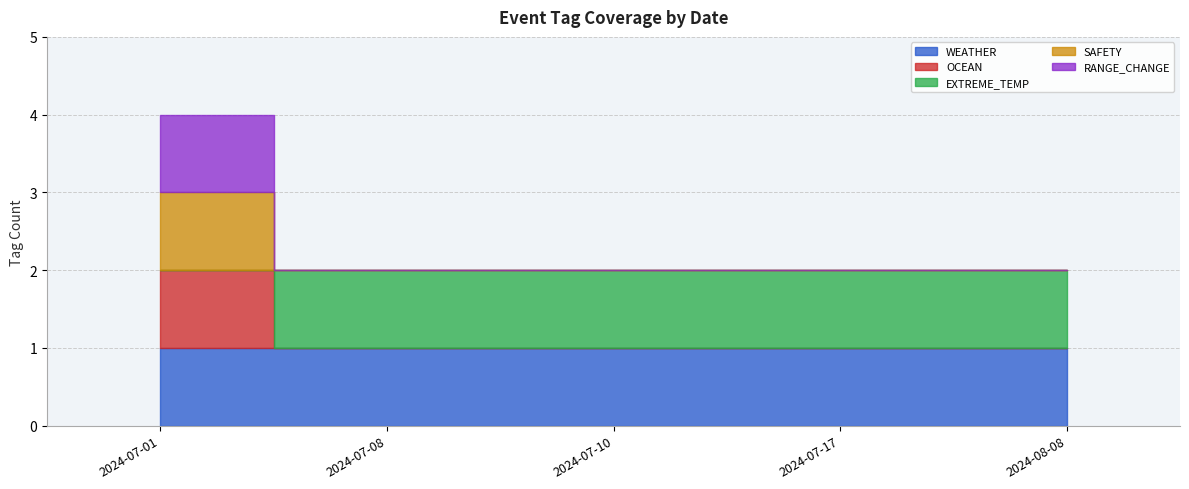

The RANGE_CHANGE series shows 0 at 2024-07-10. True or false?

True